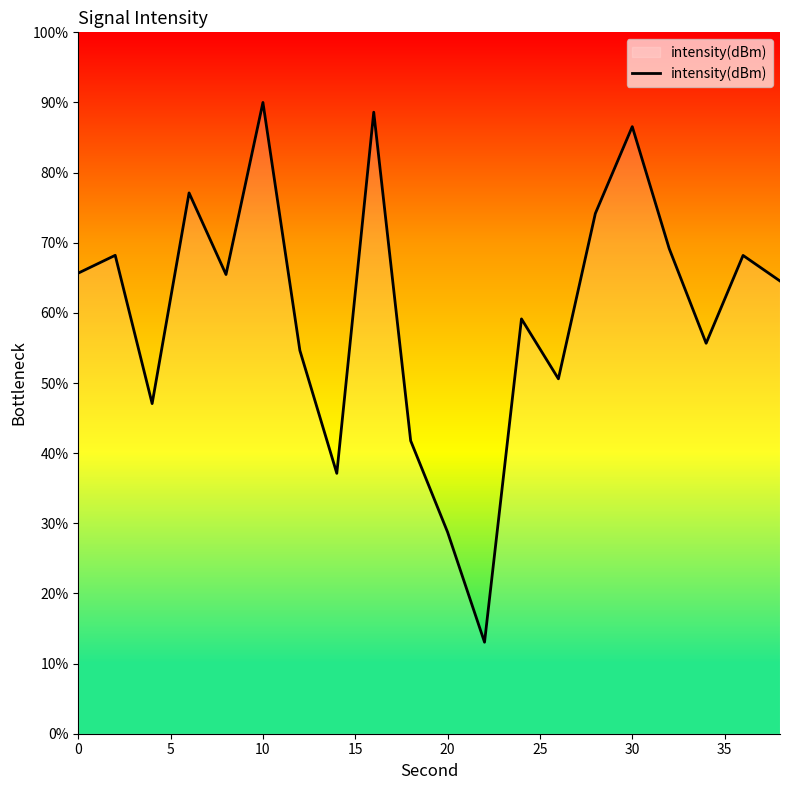

Count the number of categories in the chart.

20